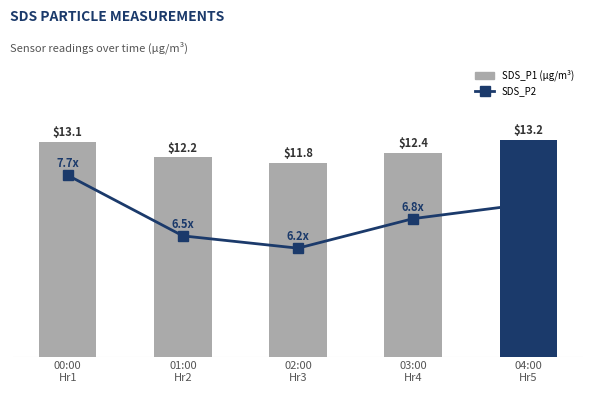

Which label corresponds to the smallest value in the chart?

02:00
Hr3